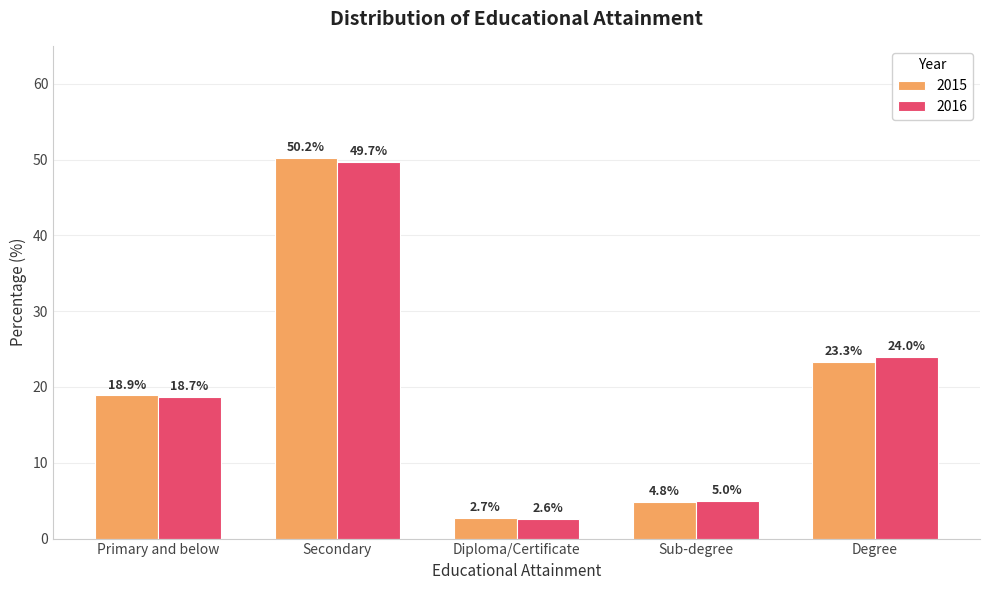

At which label does 2016 first exceed 18?

Primary and below